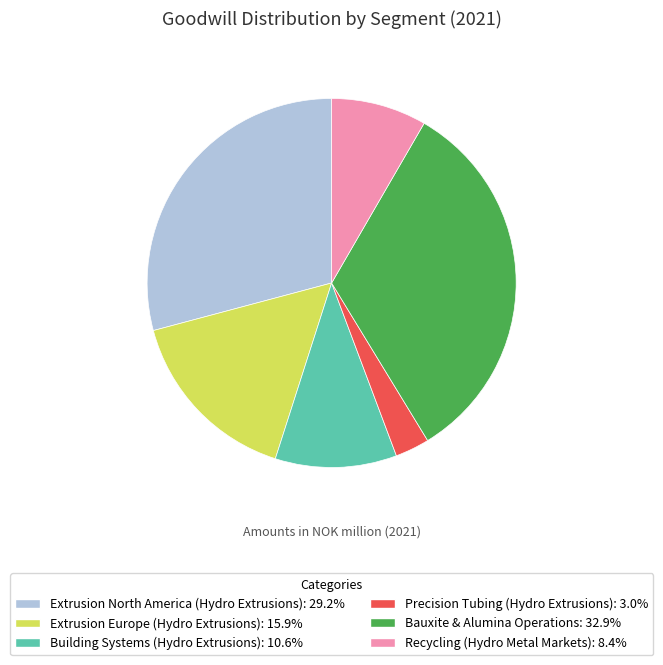

Rank the categories by value from lowest to highest.

Precision Tubing (Hydro Extrusions), Recycling (Hydro Metal Markets), Building Systems (Hydro Extrusions), Extrusion Europe (Hydro Extrusions), Extrusion North America (Hydro Extrusions), Bauxite & Alumina Operations